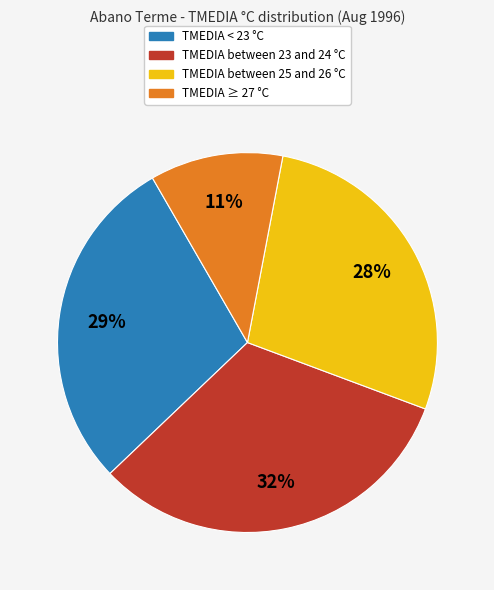

To the nearest percent, what is the difference between the largest and smallest slice percentages?

21%